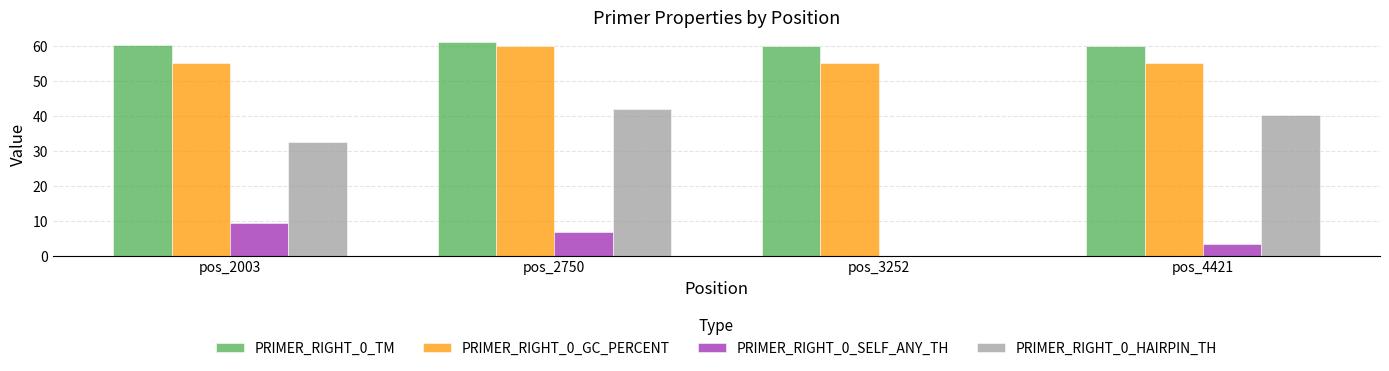

Where does the PRIMER_RIGHT_0_SELF_ANY_TH series first go above 6?

pos_2003